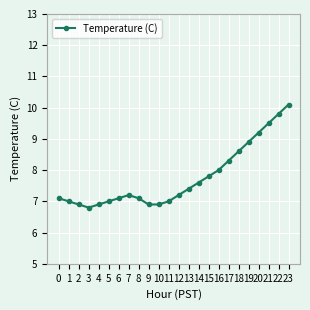

Approximately how many times larger is the value at 4 compared to 18?

0.8